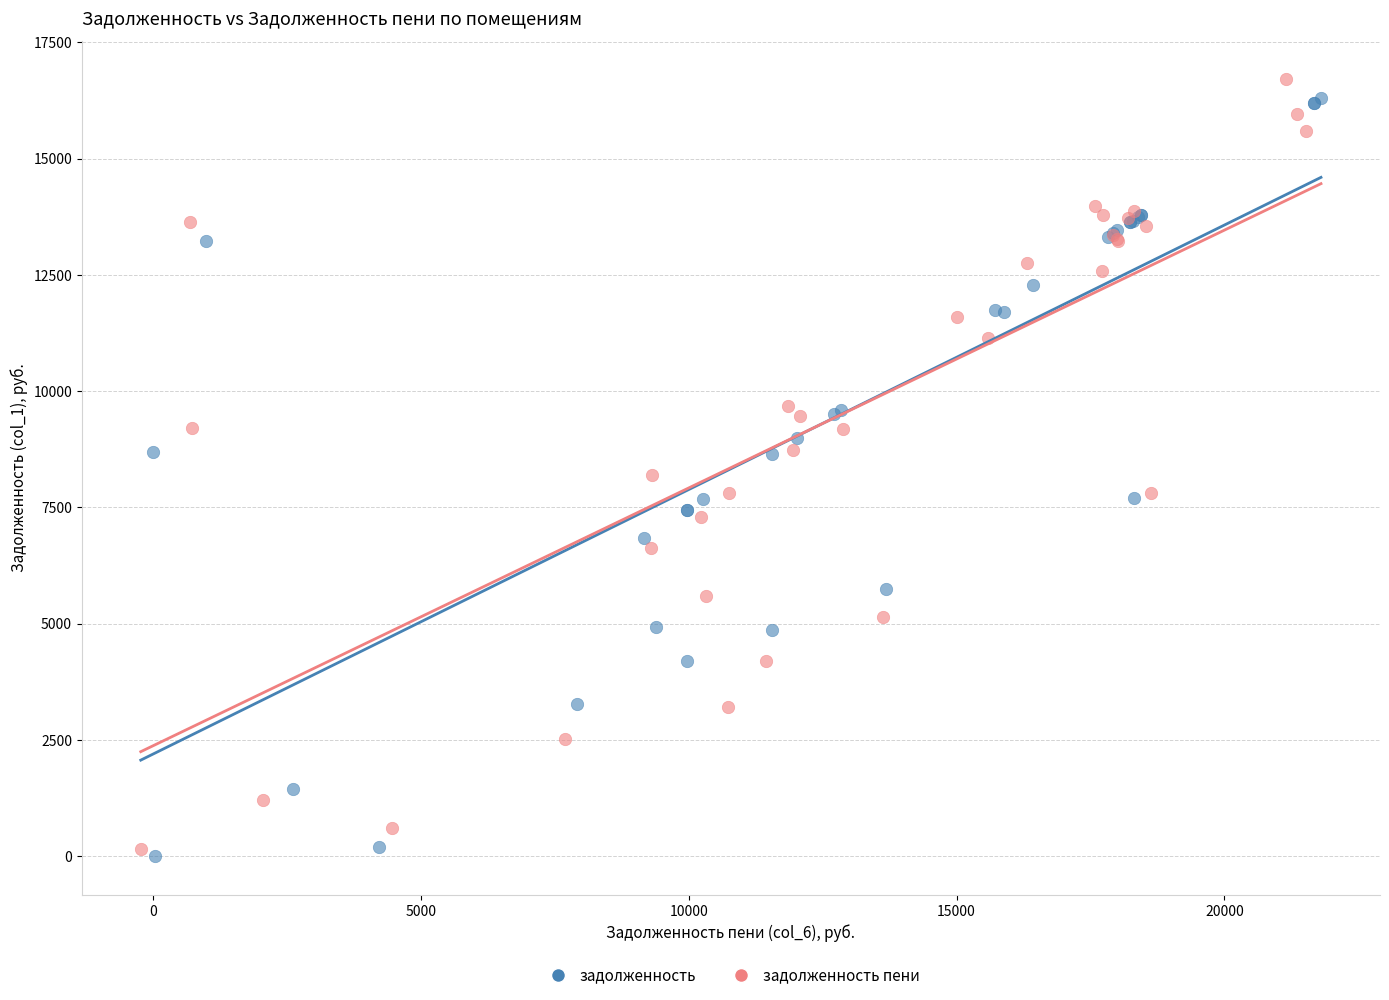

Which series contains the highest Y value?

задолженность пени